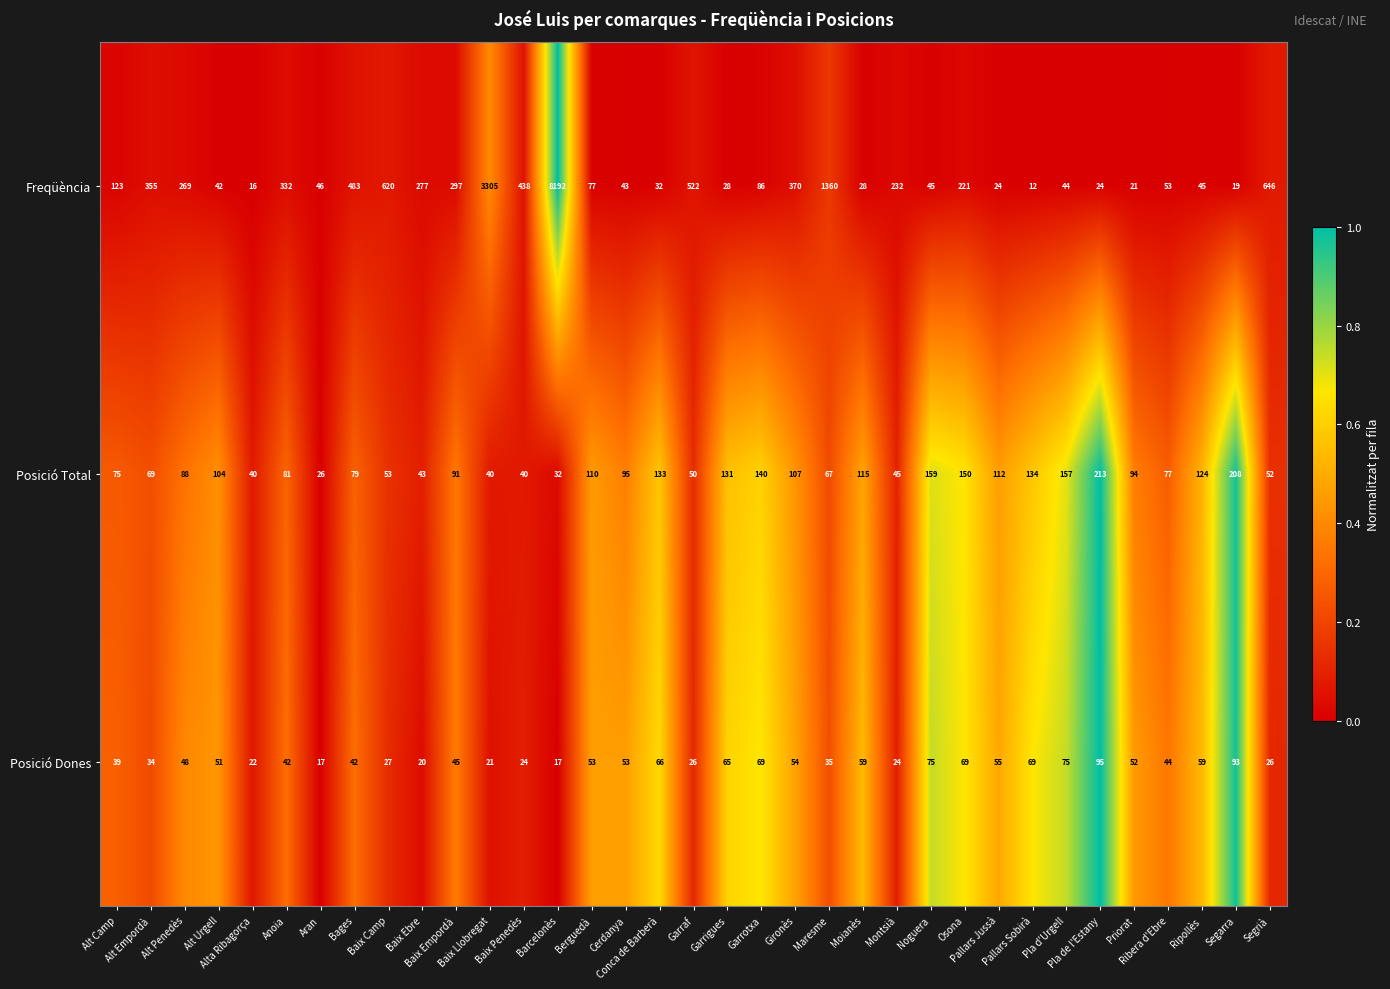

Rank the series at Noguera from lowest to highest value.

Freqüència, Posició Dones, Posició Total